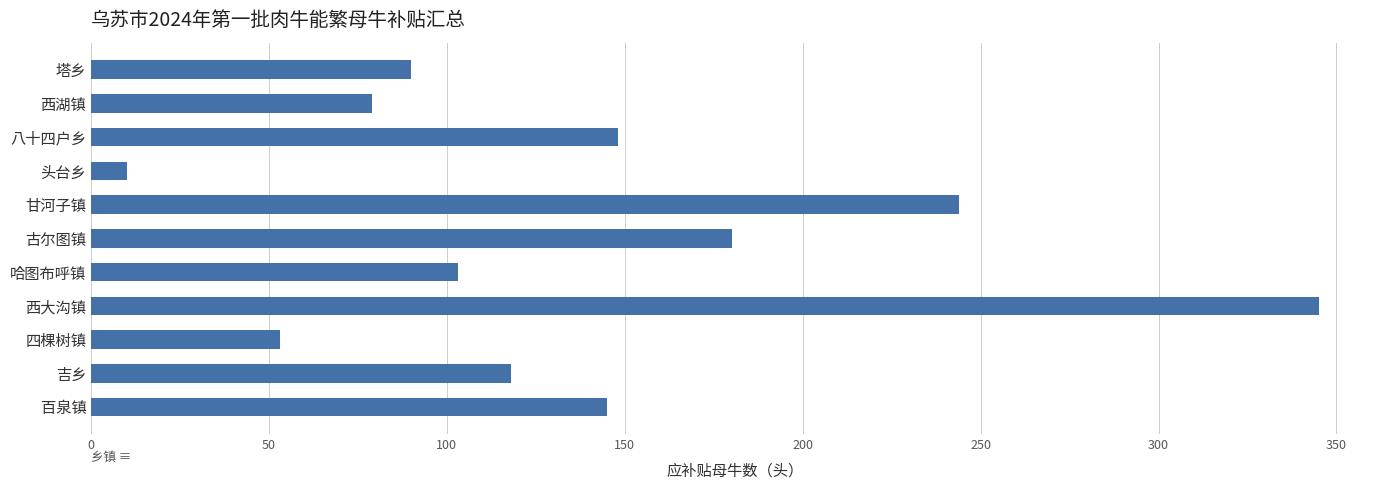

Is it true that the value at 百泉镇 is 145?

True